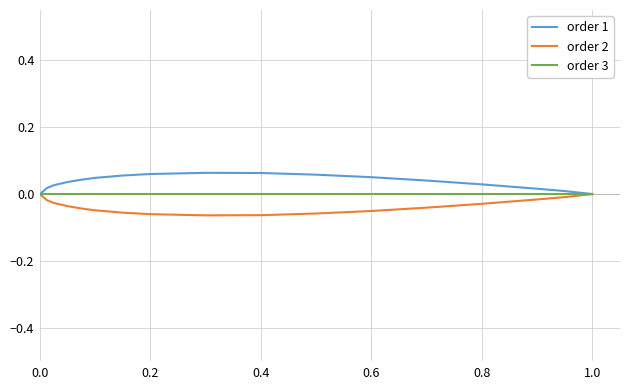

True or false: order 3 has more than 2 points higher than both neighbors.

False